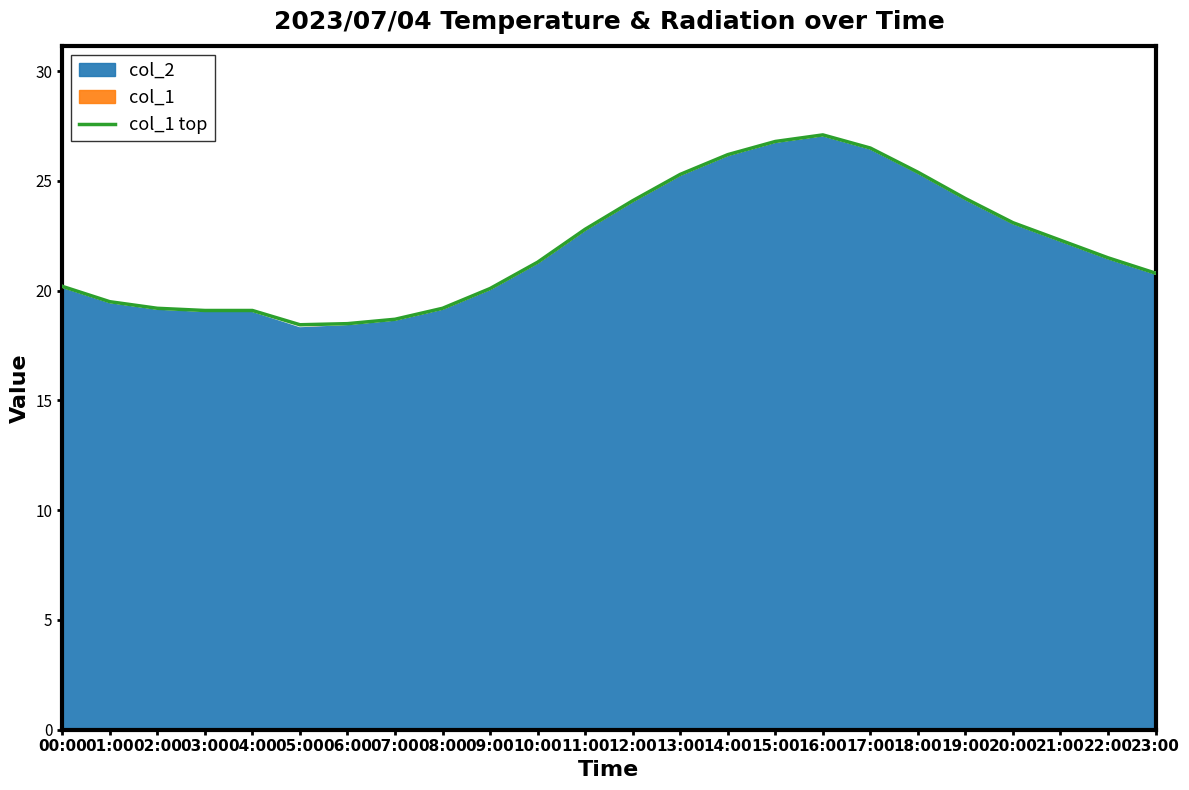

Approximately how many times larger is the value at 07:00 compared to 12:00?

0.8